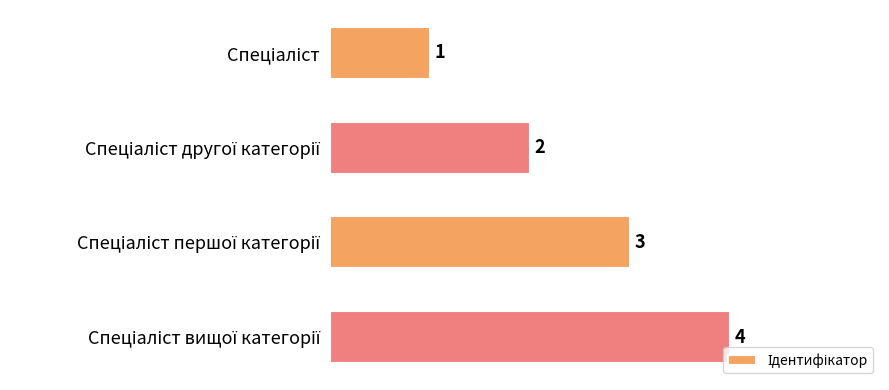

Count the number of data series in this chart.

1